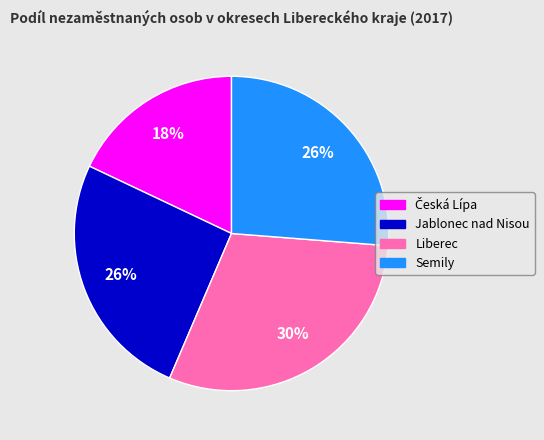

The Semily slice represents 15% of the pie. True or false?

False